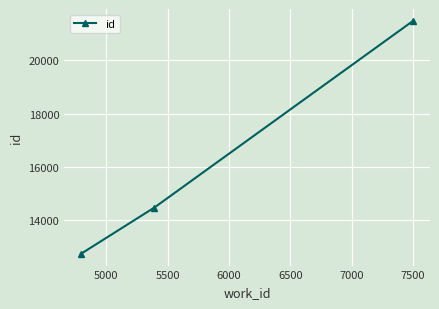

What is the value of the 3rd point from the left?

21487